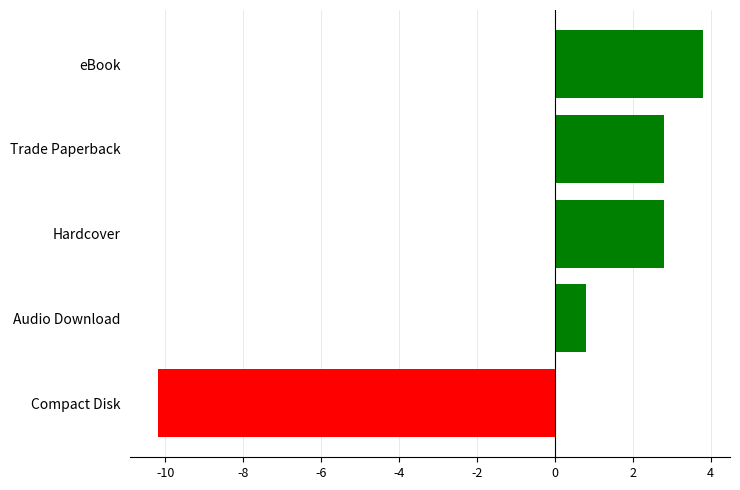

At which category does the chart reach its peak across all series?

eBook